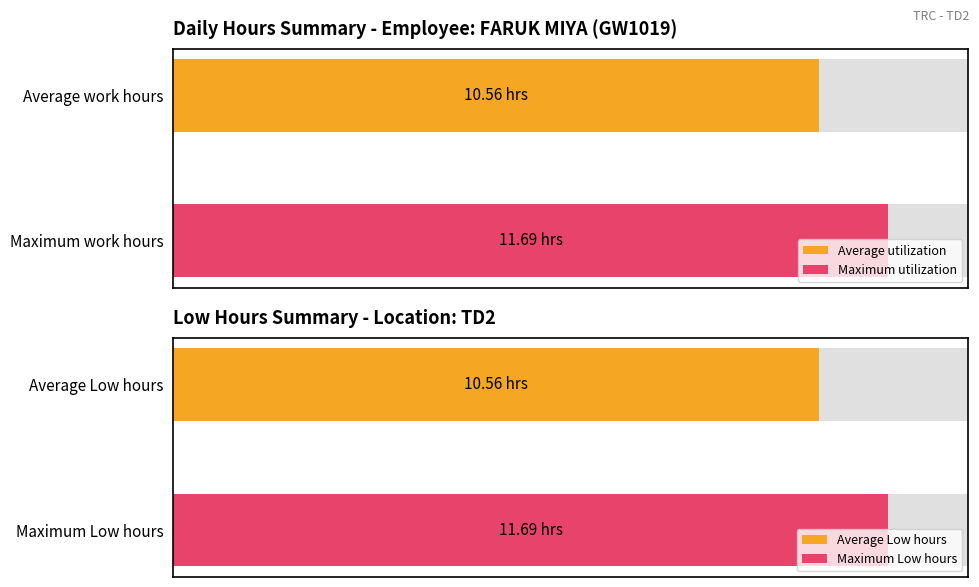

True or false: Low has a value of 2.5 at 21-Mon.

False